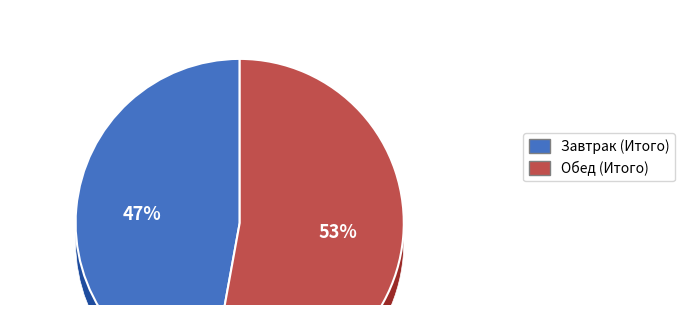

Is it true that Завтрак (Итого) is 47% of the pie?

True